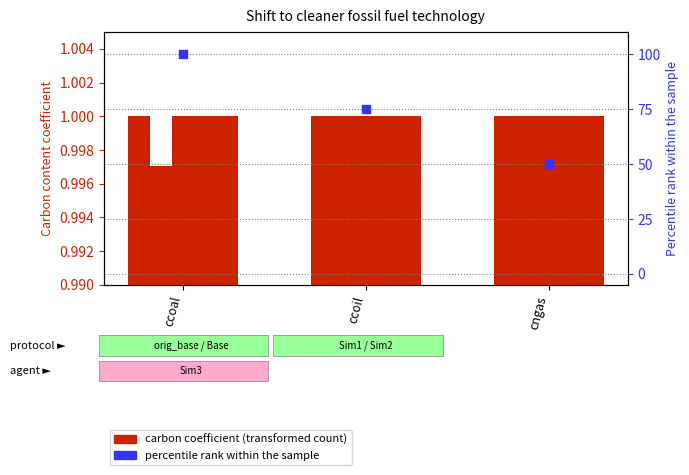

Which series has the largest total across all categories?

percentile rank within the sample